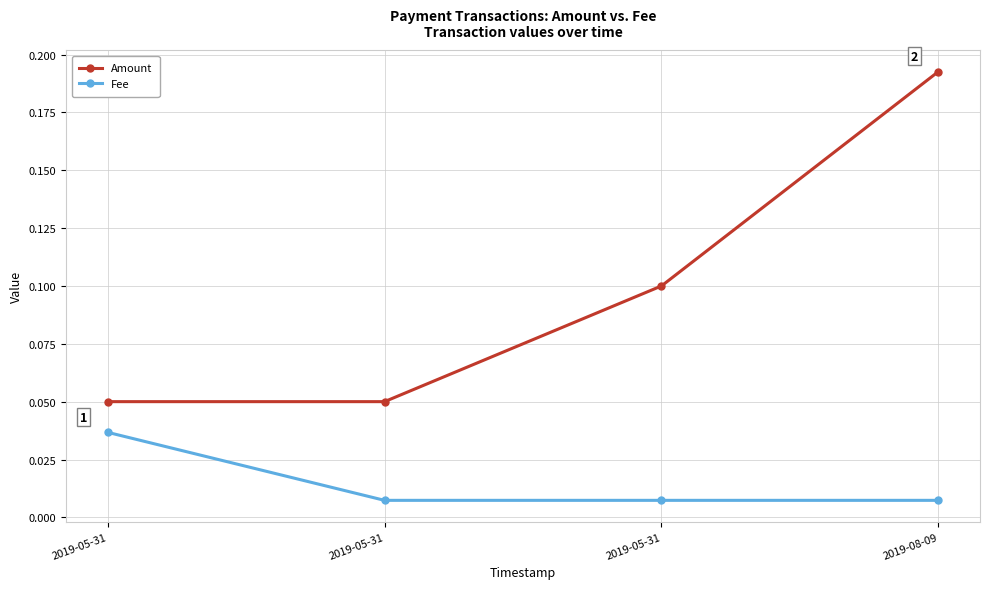

Is this an area chart (filled region under the line)?

No